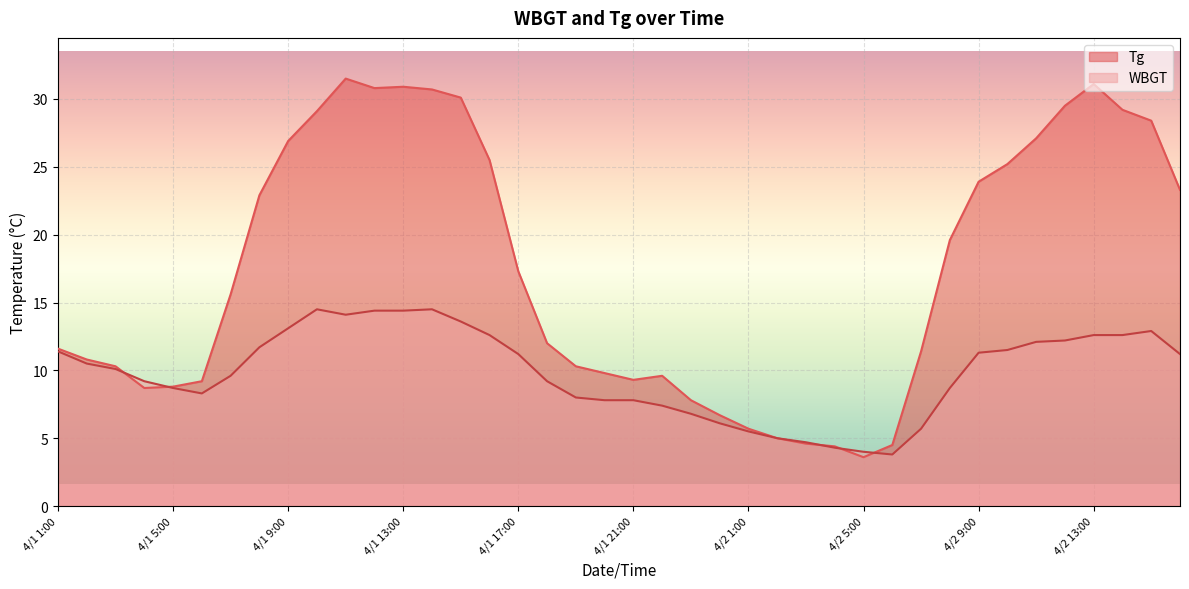

Does the chart display data point markers on the line(s)?

No